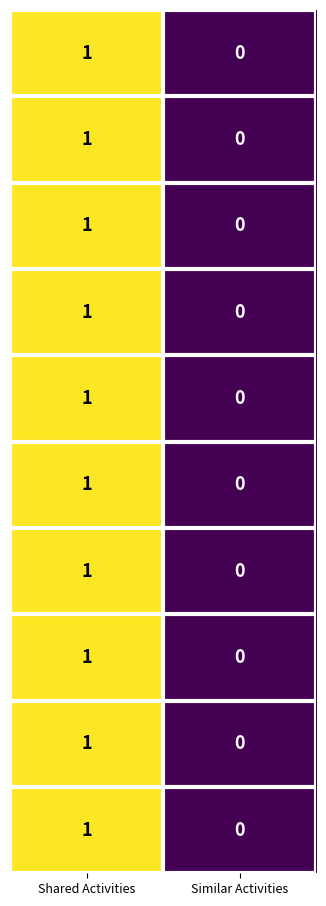

At which category is the sum across all series the highest?

Shared Activities